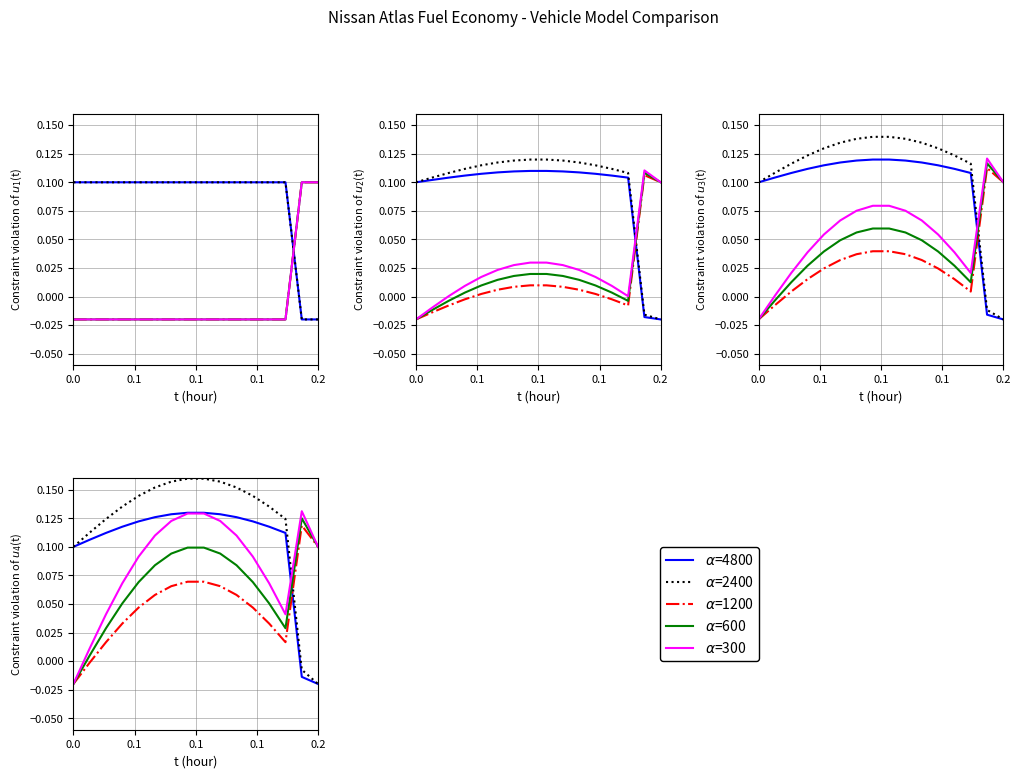

List the series in order of their overall mean, highest first.

$\alpha$=2400, $\alpha$=4800, $\alpha$=300, $\alpha$=600, $\alpha$=1200